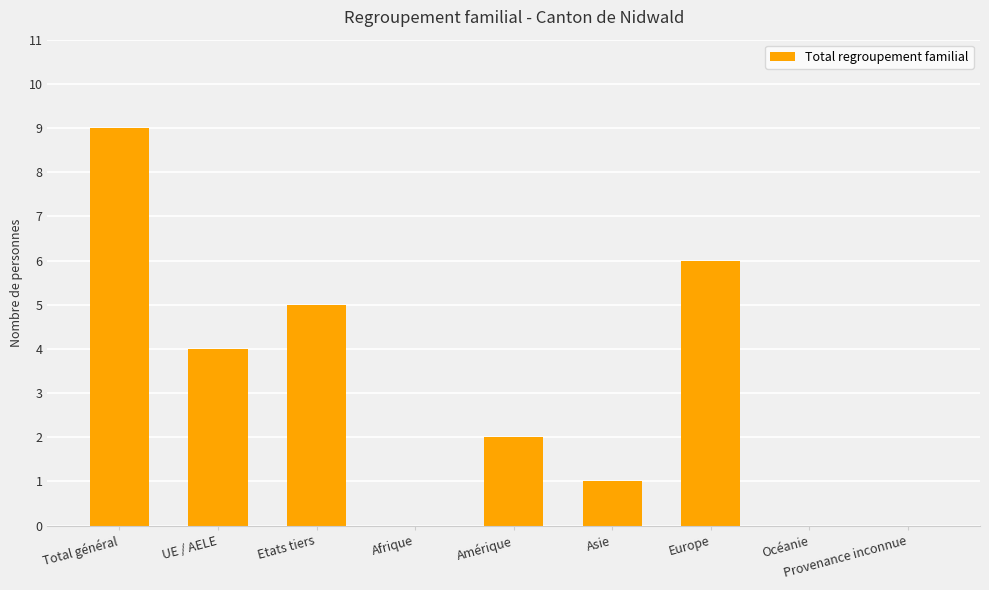

At which category does the chart reach its peak across all series?

Total général